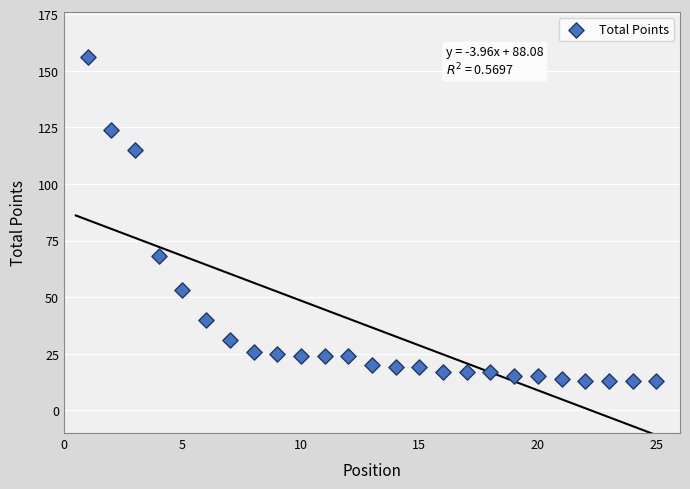

What is the range of Y values (max minus min)?

143